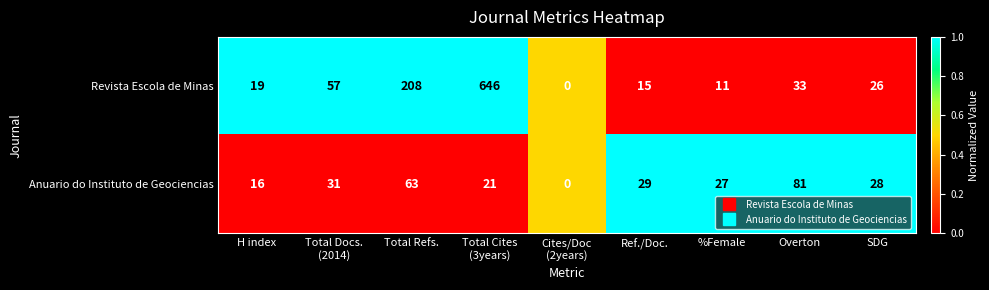

What is the difference between the highest and lowest values at %Female?

16